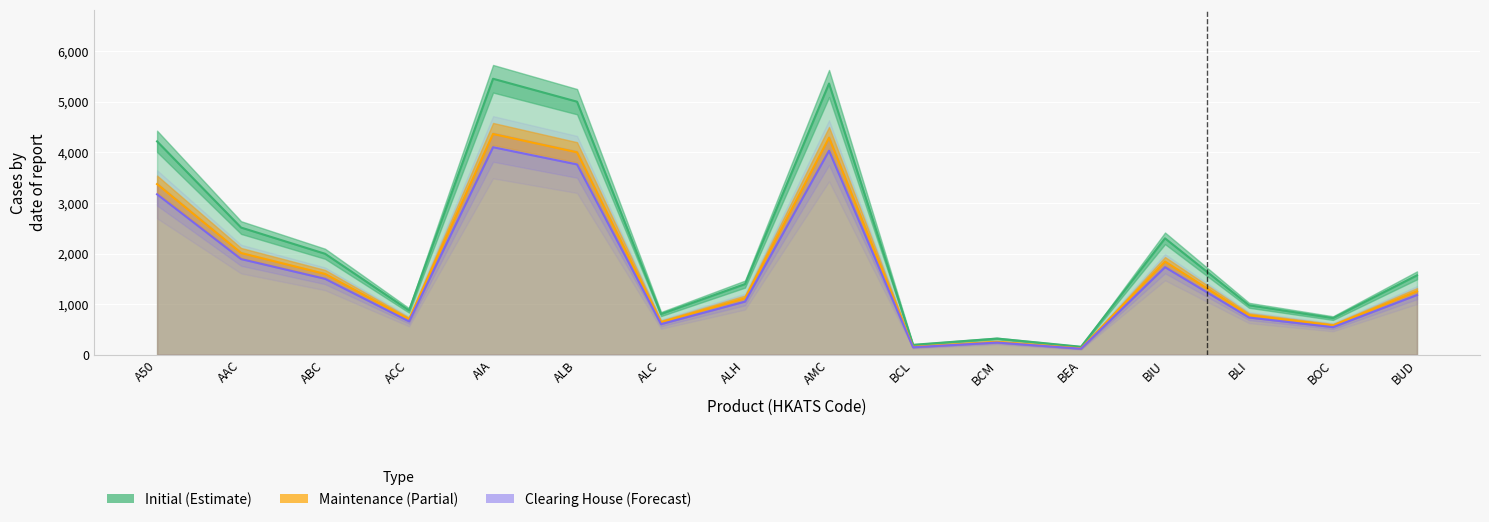

Which series changed the most between ACC and AMC?

Initial